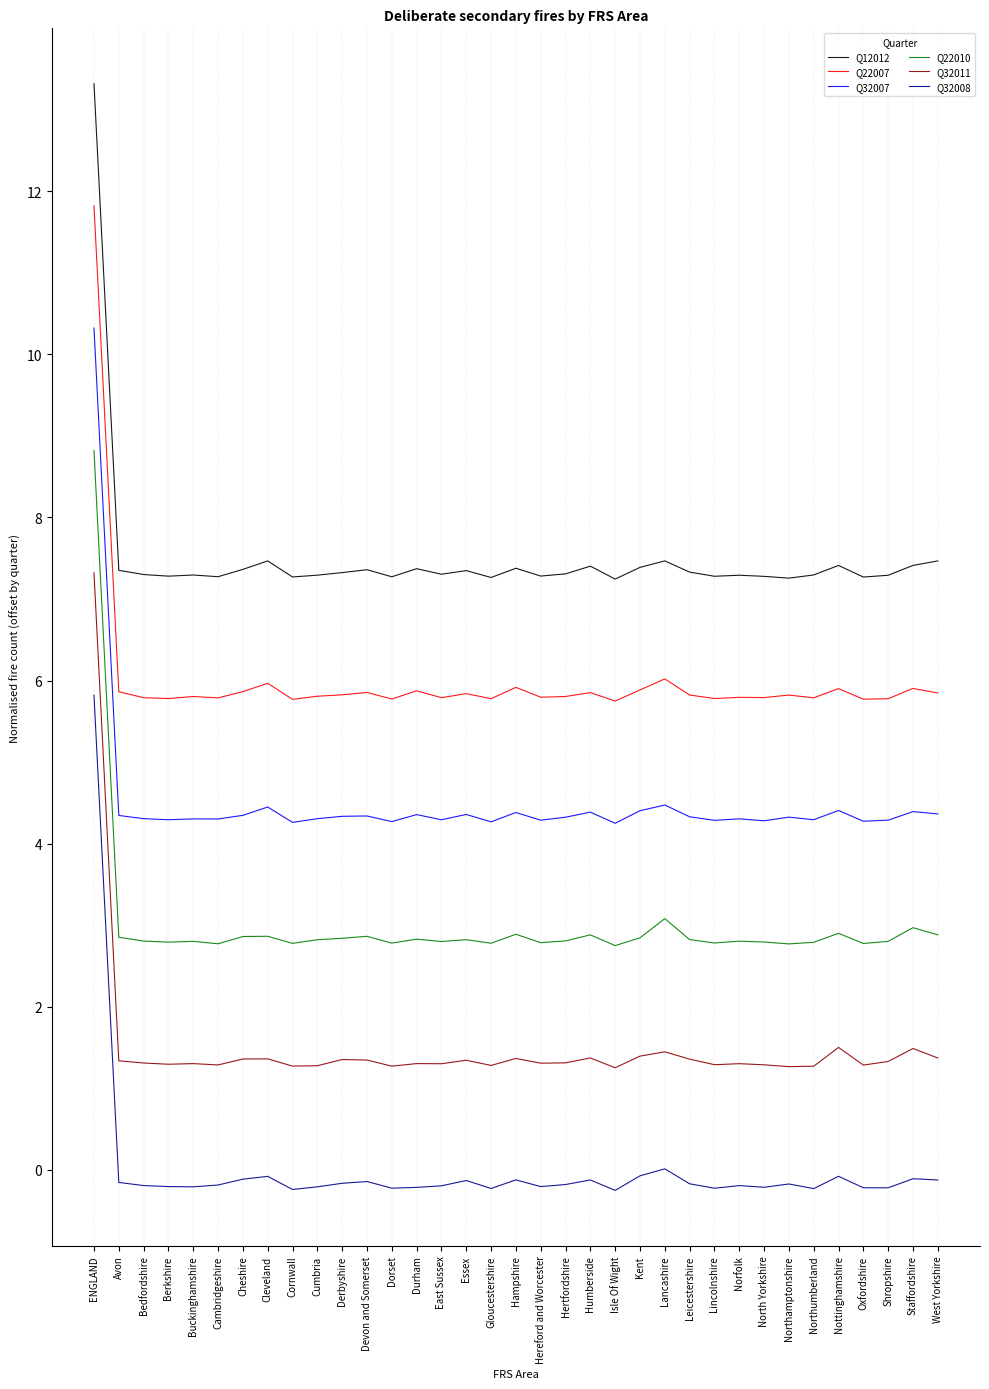

What is the spread (max minus min) of values at Humberside?

7.5